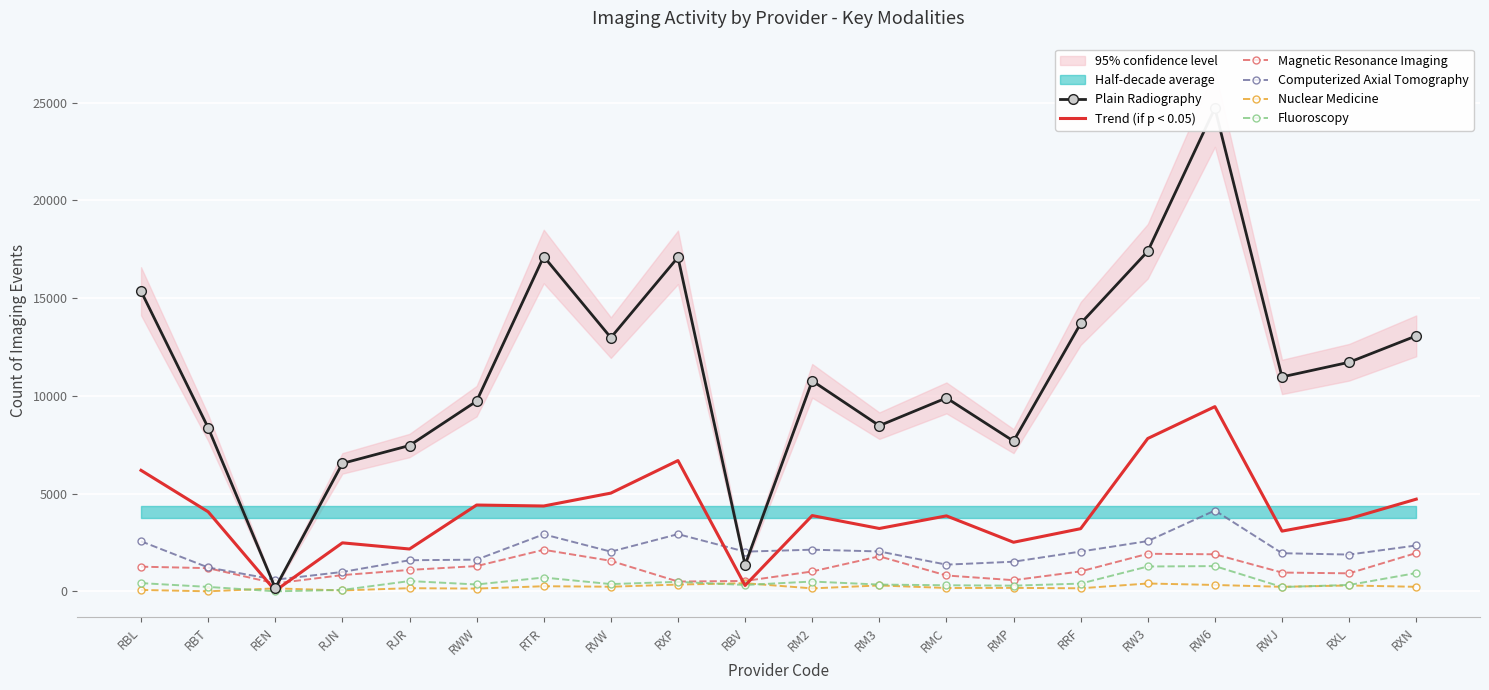

List the labels in order of Magnetic Resonance Imaging value, smallest first.

REN, RXP, RBV, RMP, RMC, RJN, RXL, RWJ, RM2, RRF, RJR, RBT, RBL, RWW, RVW, RM3, RW6, RW3, RXN, RTR